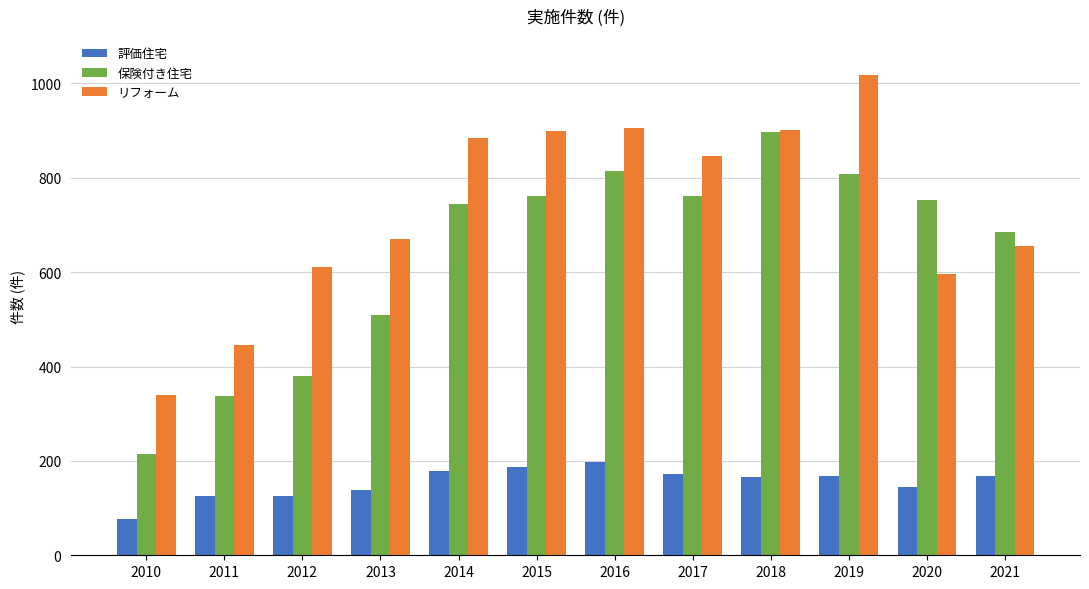

What are all the series names shown in the legend?

評価住宅, 保険付き住宅, リフォーム